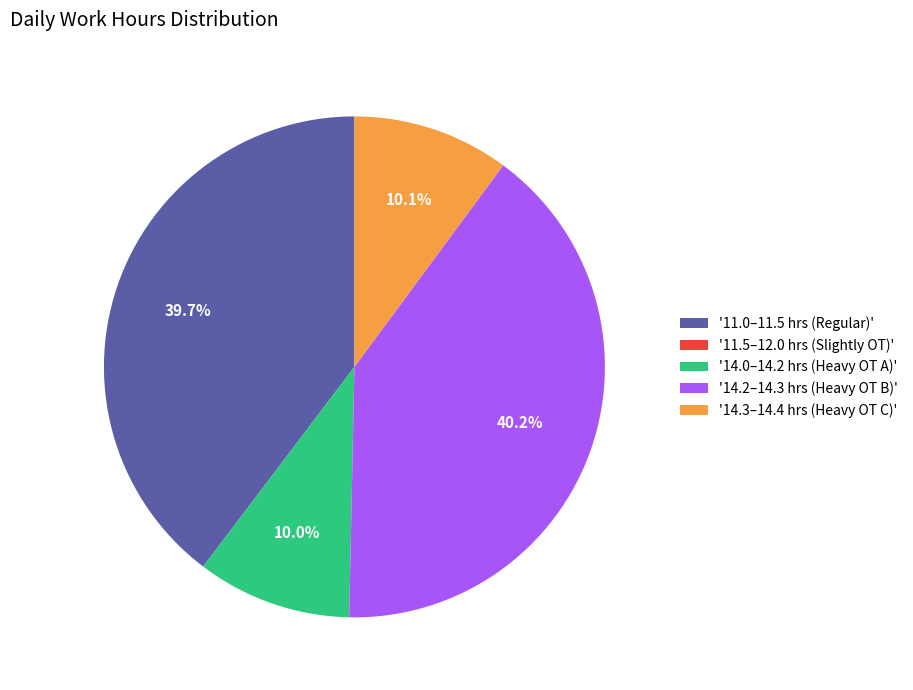

Does '11.0–11.5 hrs (Regular)' account for over 50% of the chart?

No